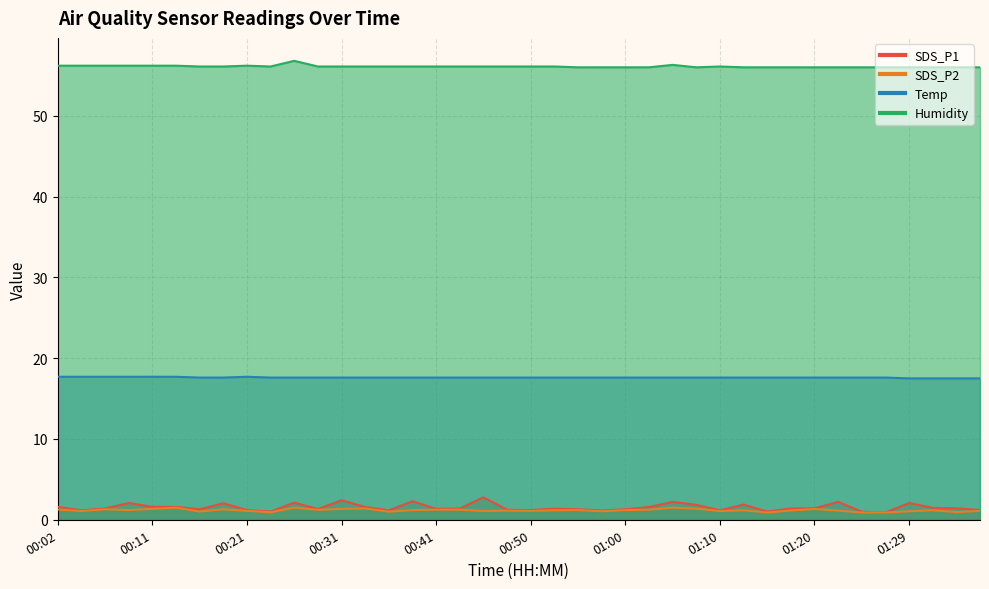

Reading left to right, list all the values displayed in this chart.

SDS_P1: 00:02=1.6	00:04=1.2	00:07=1.4	00:09=2.1	00:11=1.6	00:14=1.6	00:16=1.3	00:19=2.0	00:21=1.2	00:24=1.0	00:26=2.1	00:28=1.3	00:31=2.4	00:33=1.6	00:36=1.2	00:38=2.3	00:41=1.4	00:43=1.4	00:45=2.8	00:48=1.2	00:50=1.2	00:53=1.4	00:55=1.3	00:58=1.1	01:00=1.3	01:03=1.6	01:05=2.2	01:07=1.9	01:10=1.2	01:12=1.9	01:15=1.0	01:17=1.4	01:20=1.4	01:22=2.2	01:24=1.0	01:27=0.9	01:29=2.1	01:32=1.5	01:34=1.4	01:37=1.2
SDS_P2: 00:02=1.3	00:04=1.1	00:07=1.3	00:09=1.2	00:11=1.4	00:14=1.5	00:16=1.0	00:19=1.3	00:21=1.1	00:24=0.9	00:26=1.5	00:28=1.2	00:31=1.4	00:33=1.4	00:36=1.0	00:38=1.2	00:41=1.2	00:43=1.2	00:45=1.1	00:48=1.1	00:50=1.1	00:53=1.2	00:55=1.2	00:58=1.1	01:00=1.2	01:03=1.2	01:05=1.5	01:07=1.4	01:10=1.1	01:12=1.2	01:15=0.9	01:17=1.1	01:20=1.3	01:22=1.1	01:24=0.9	01:27=0.9	01:29=1.1	01:32=1.2	01:34=0.9	01:37=1.1
Temp: 00:02=17.7	00:04=17.7	00:07=17.7	00:09=17.7	00:11=17.7	00:14=17.7	00:16=17.6	00:19=17.6	00:21=17.7	00:24=17.6	00:26=17.6	00:28=17.6	00:31=17.6	00:33=17.6	00:36=17.6	00:38=17.6	00:41=17.6	00:43=17.6	00:45=17.6	00:48=17.6	00:50=17.6	00:53=17.6	00:55=17.6	00:58=17.6	01:00=17.6	01:03=17.6	01:05=17.6	01:07=17.6	01:10=17.6	01:12=17.6	01:15=17.6	01:17=17.6	01:20=17.6	01:22=17.6	01:24=17.6	01:27=17.6	01:29=17.5	01:32=17.5	01:34=17.5	01:37=17.5
Humidity: 00:02=56.2	00:04=56.2	00:07=56.2	00:09=56.2	00:11=56.2	00:14=56.2	00:16=56.1	00:19=56.1	00:21=56.2	00:24=56.1	00:26=56.8	00:28=56.1	00:31=56.1	00:33=56.1	00:36=56.1	00:38=56.1	00:41=56.1	00:43=56.1	00:45=56.1	00:48=56.1	00:50=56.1	00:53=56.1	00:55=56.0	00:58=56.0	01:00=56.0	01:03=56.0	01:05=56.3	01:07=56.0	01:10=56.1	01:12=56.0	01:15=56.0	01:17=56.0	01:20=56.0	01:22=56.0	01:24=56.0	01:27=56.0	01:29=56.0	01:32=56.0	01:34=56.0	01:37=56.0